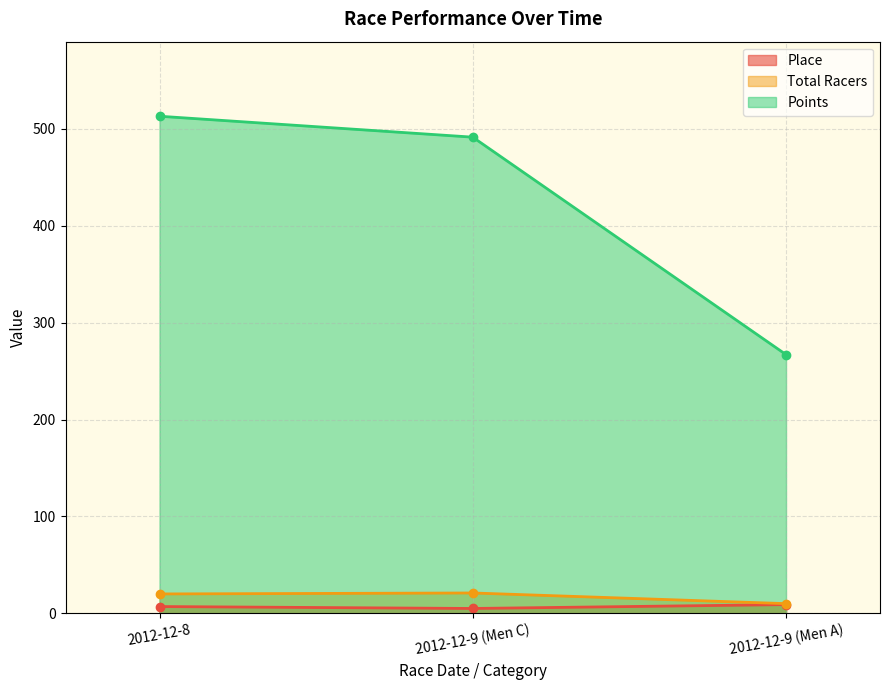

What is the label of the 2nd point from the right?

2012-12-9 (Men C)